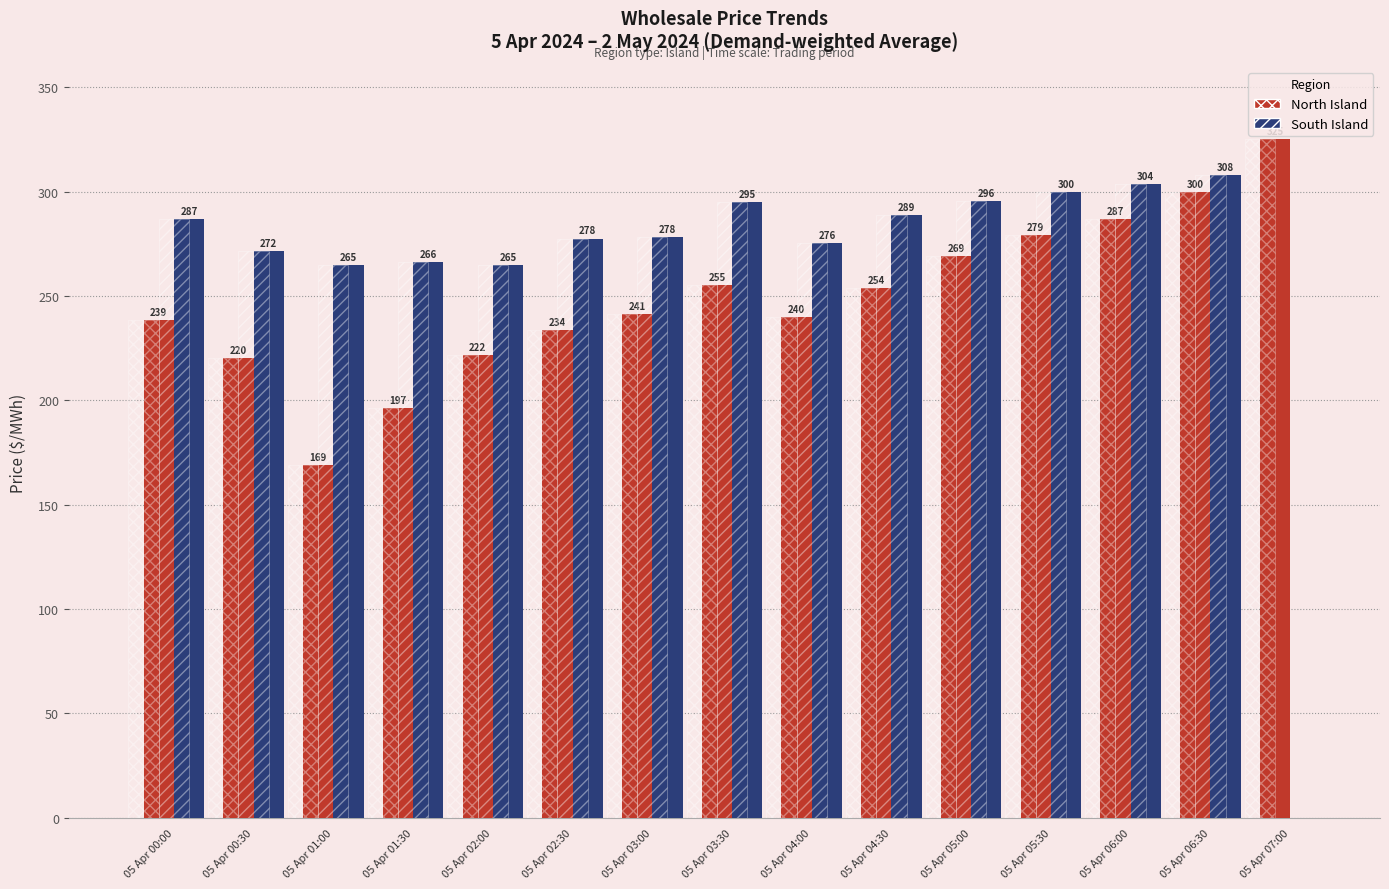

How many data points does each series have?

15